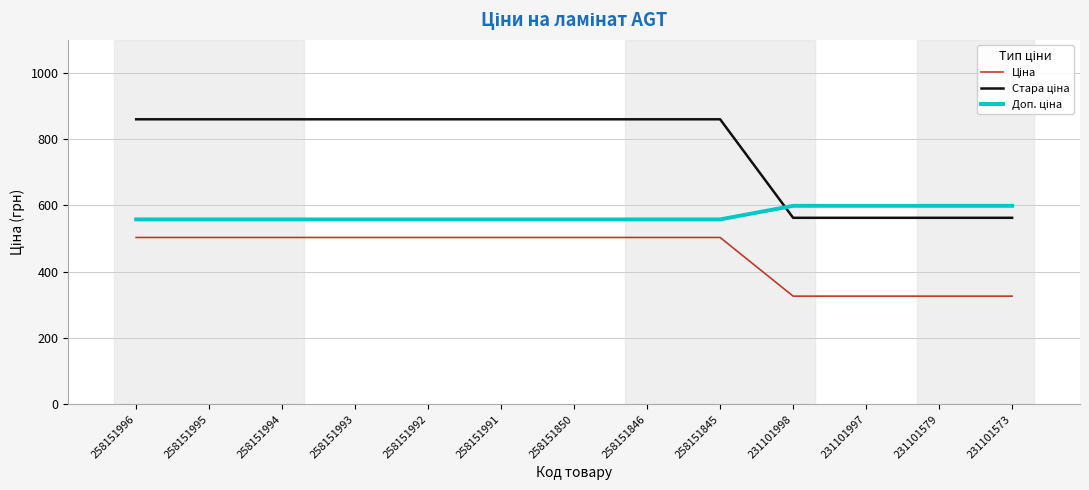

What is the total value across all series at 258151995?

1921.6